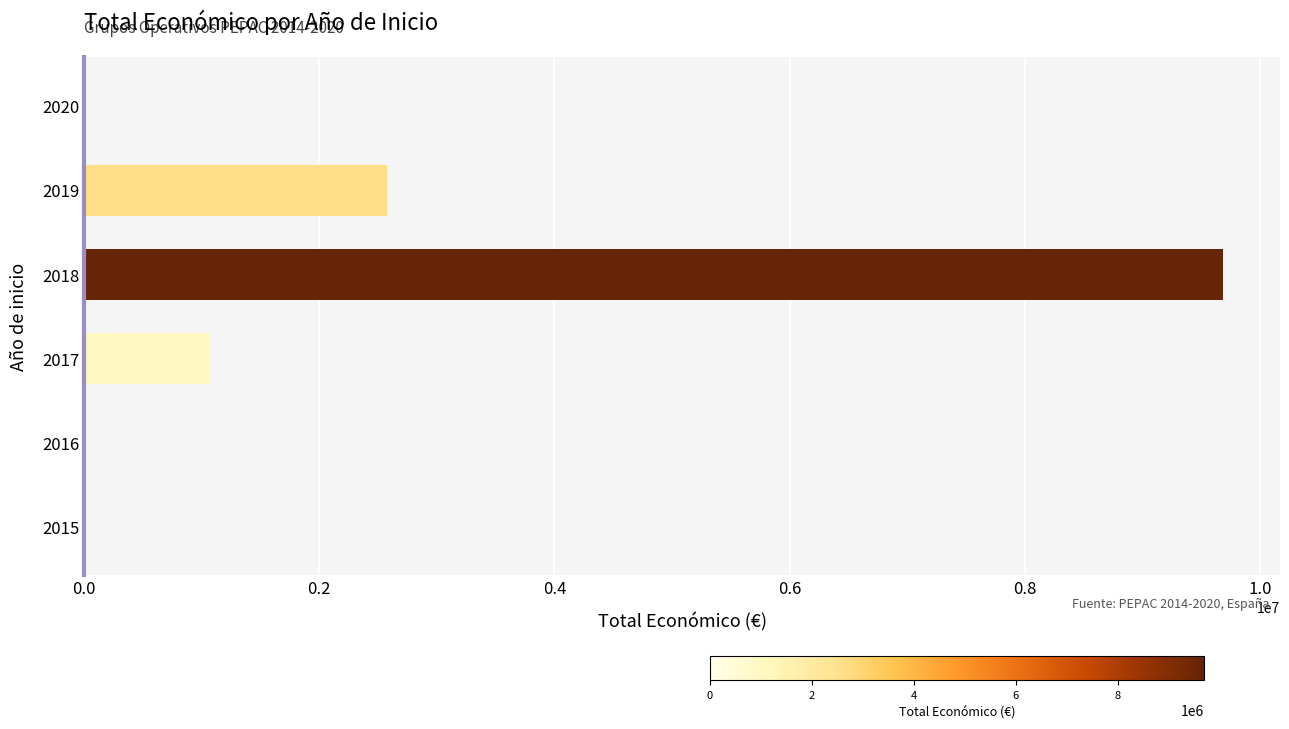

What is the greatest value displayed?

9686317